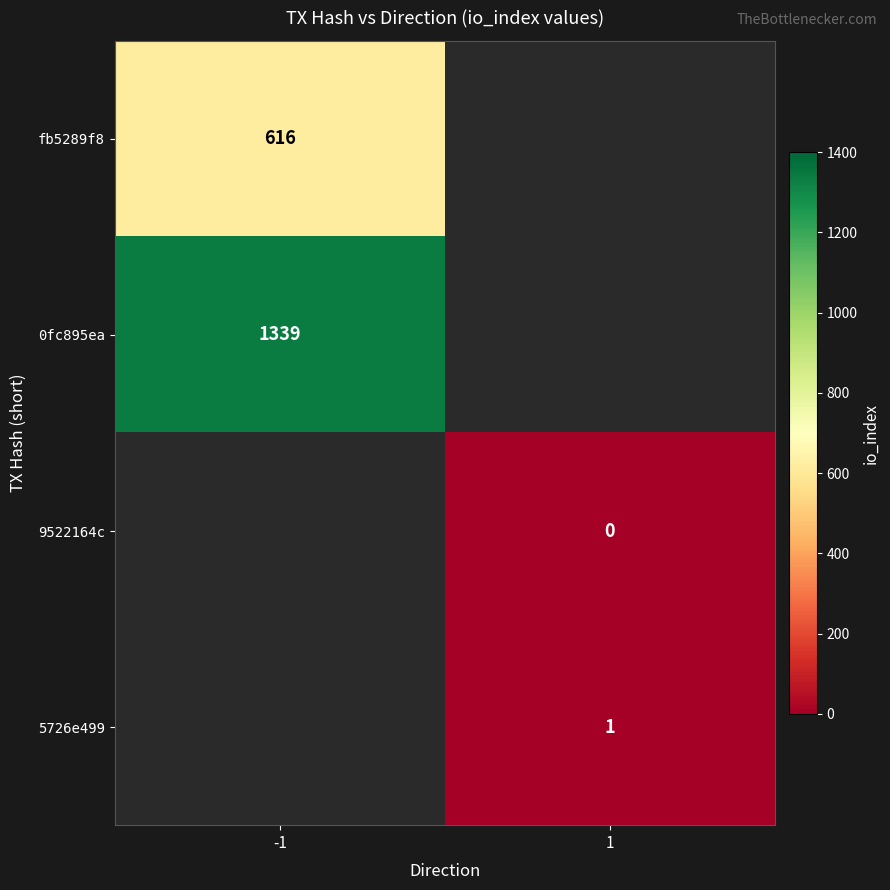

At which label does fb5289f8 reach its minimum?

-1